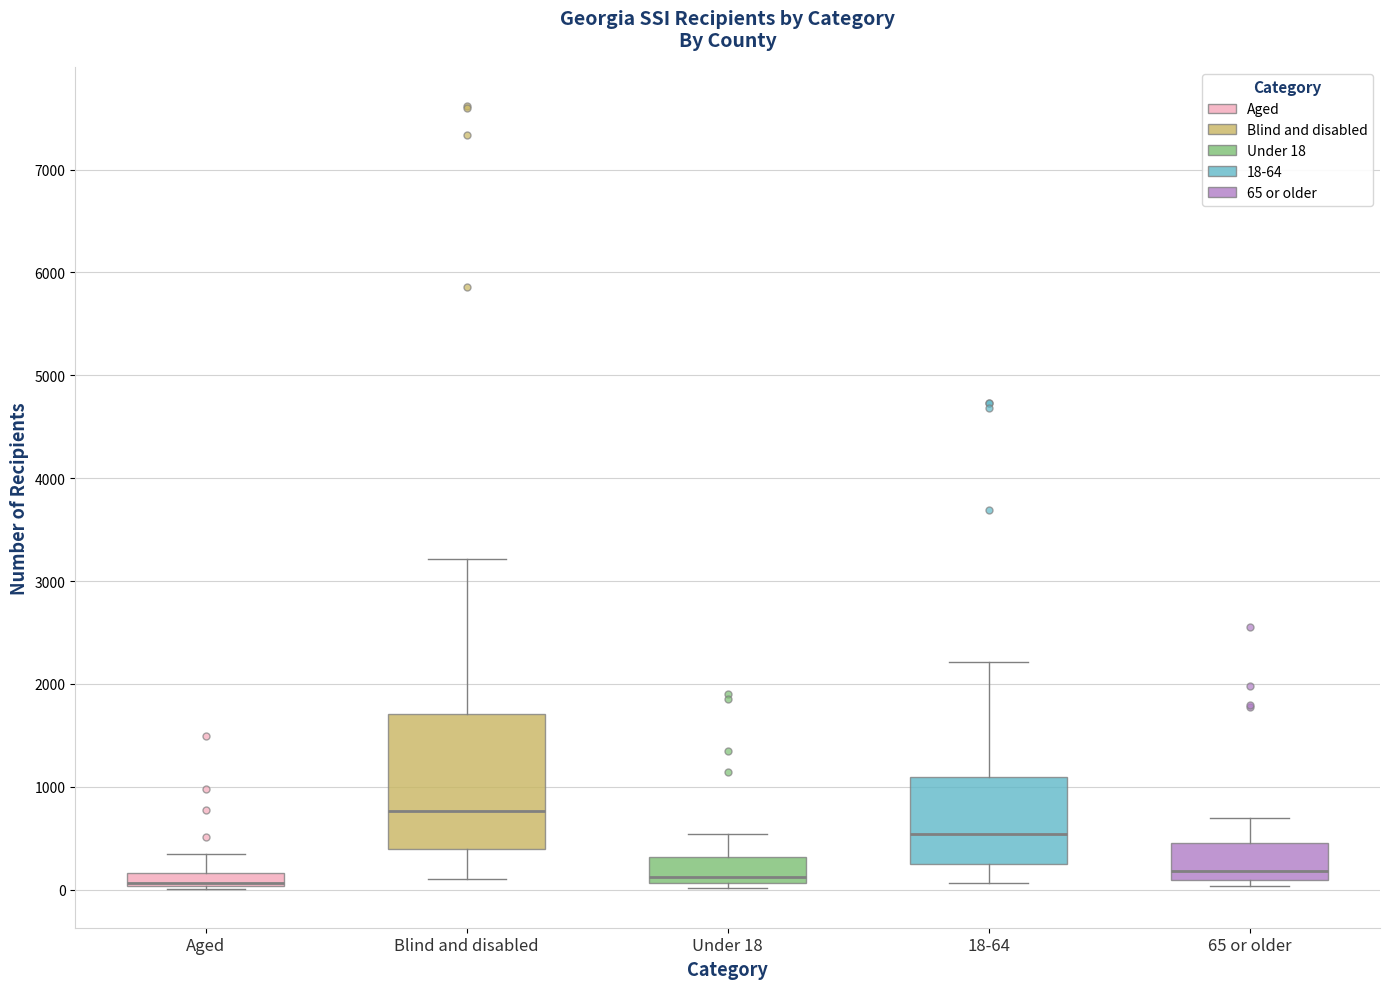

Where is the lower edge of the box for 65 or older on the y-axis? The values are not printed on the chart, so give them approximately, as read against the axis.

100